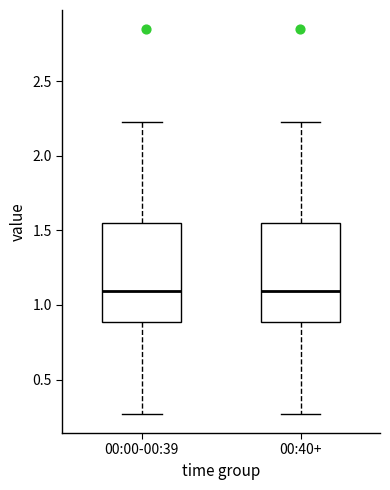

Reading left to right, read every box against the y-axis: the position of its median line, the range the box covers, and the ends of its whiskers. The values are not printed on the chart, so give them approximately, as read against the axis.

00:00-00:39: median 1.10, box 0.90 to 1.55, whiskers 0.25 to 2.25
00:40+: median 1.10, box 0.90 to 1.55, whiskers 0.25 to 2.25